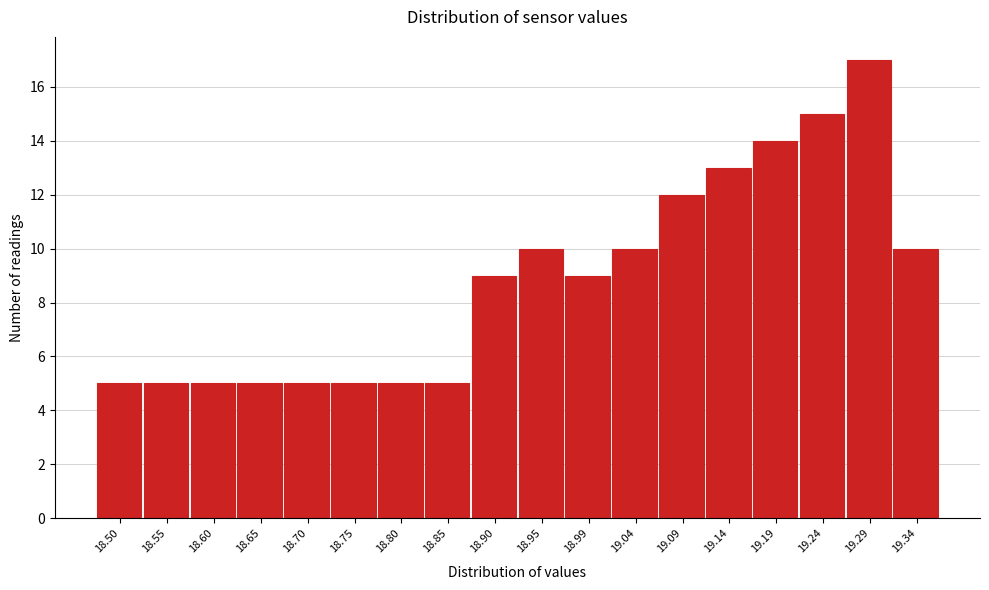

Reading left to right, what are all the values shown in this chart?

18.50=5	18.55=5	18.60=5	18.65=5	18.70=5	18.75=5	18.80=5	18.85=5	18.90=9	18.95=10	18.99=9	19.04=10	19.09=12	19.14=13	19.19=14	19.24=15	19.29=17	19.34=10